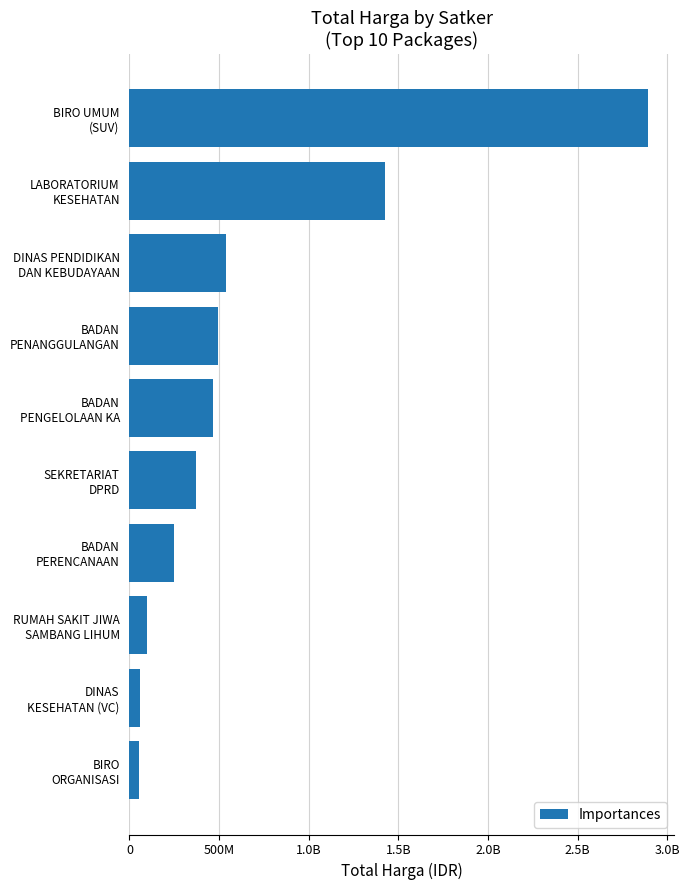

Are the bars horizontal?

Yes